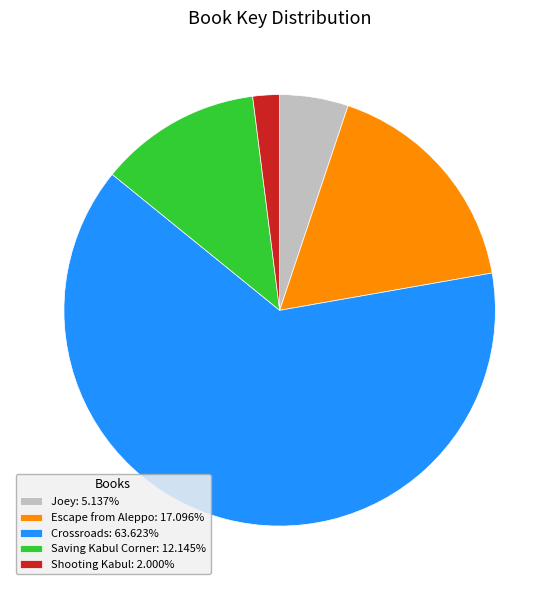

Does any single category account for the majority?

Yes